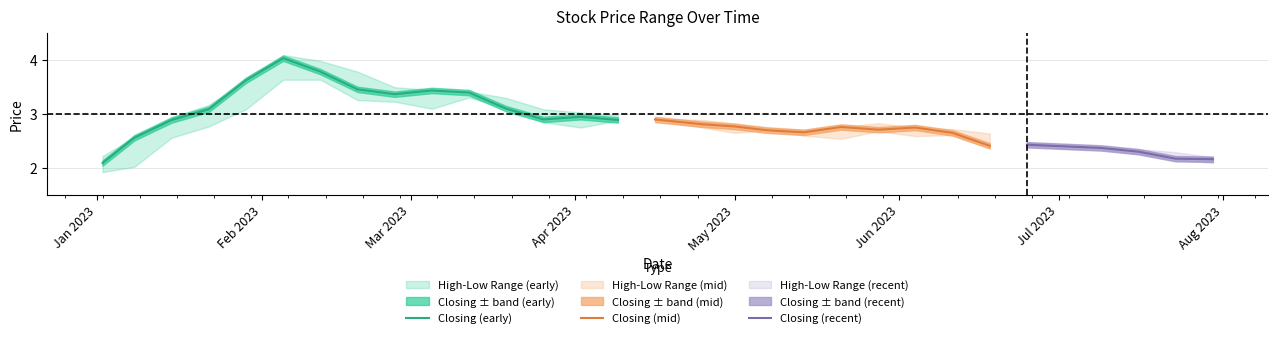

True or false: low and closing cross at least once.

False